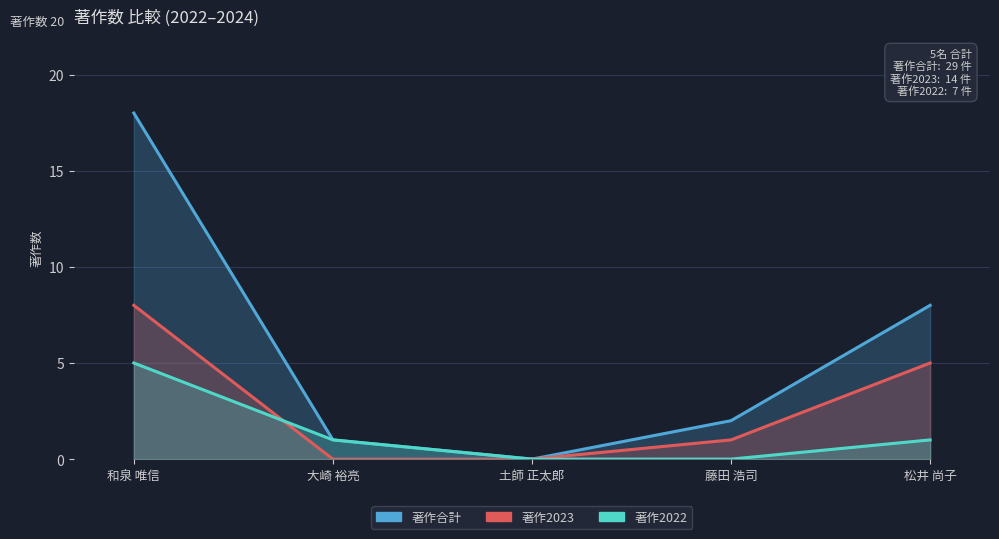

What is the label of the 2nd point from the right?

藤田 浩司